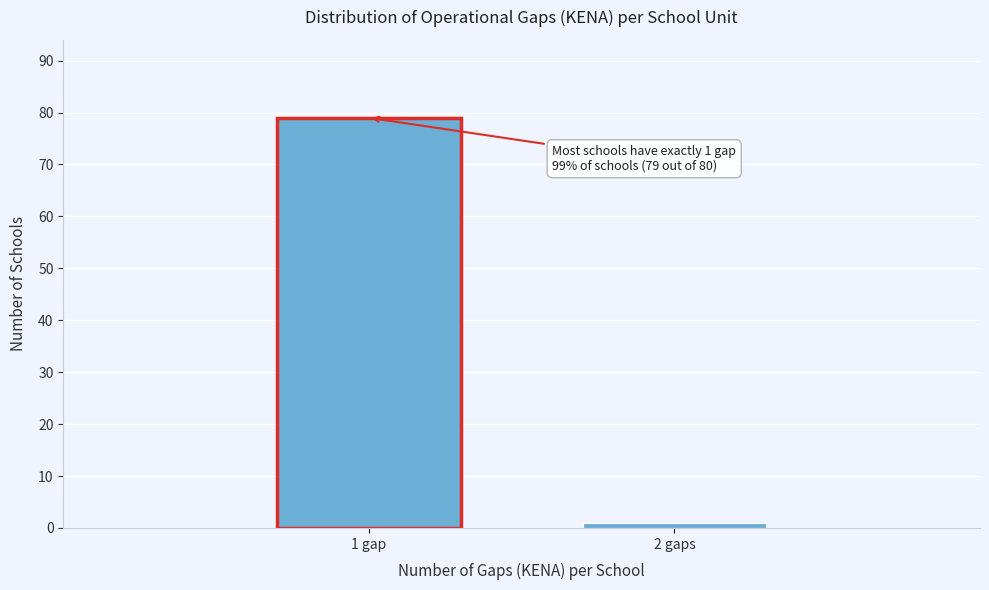

Reading left to right, transcribe all the data shown in this chart.

79	1